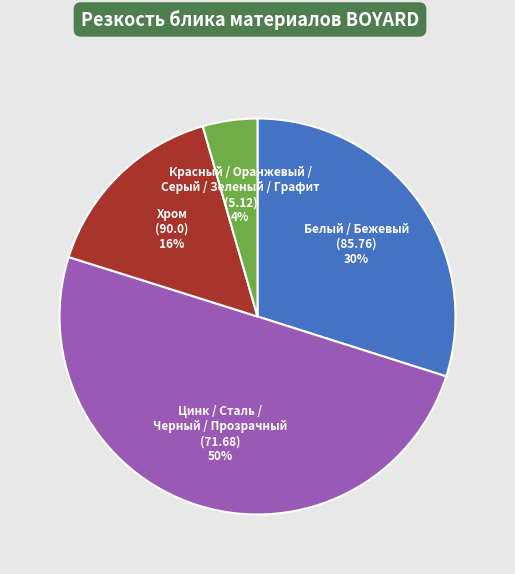

How many slices are in this pie chart?

4